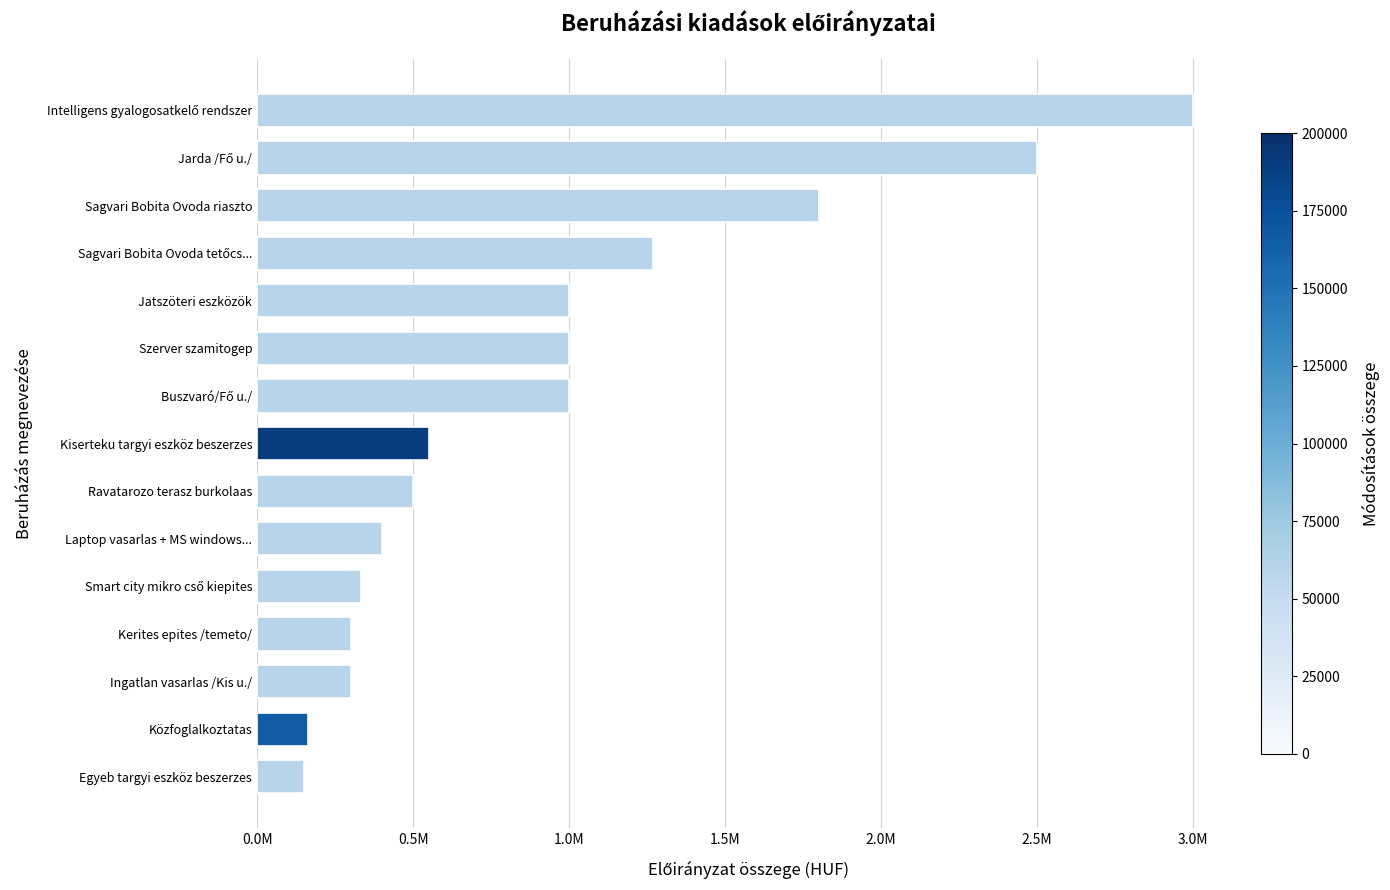

Does the chart contain any negative values?

No